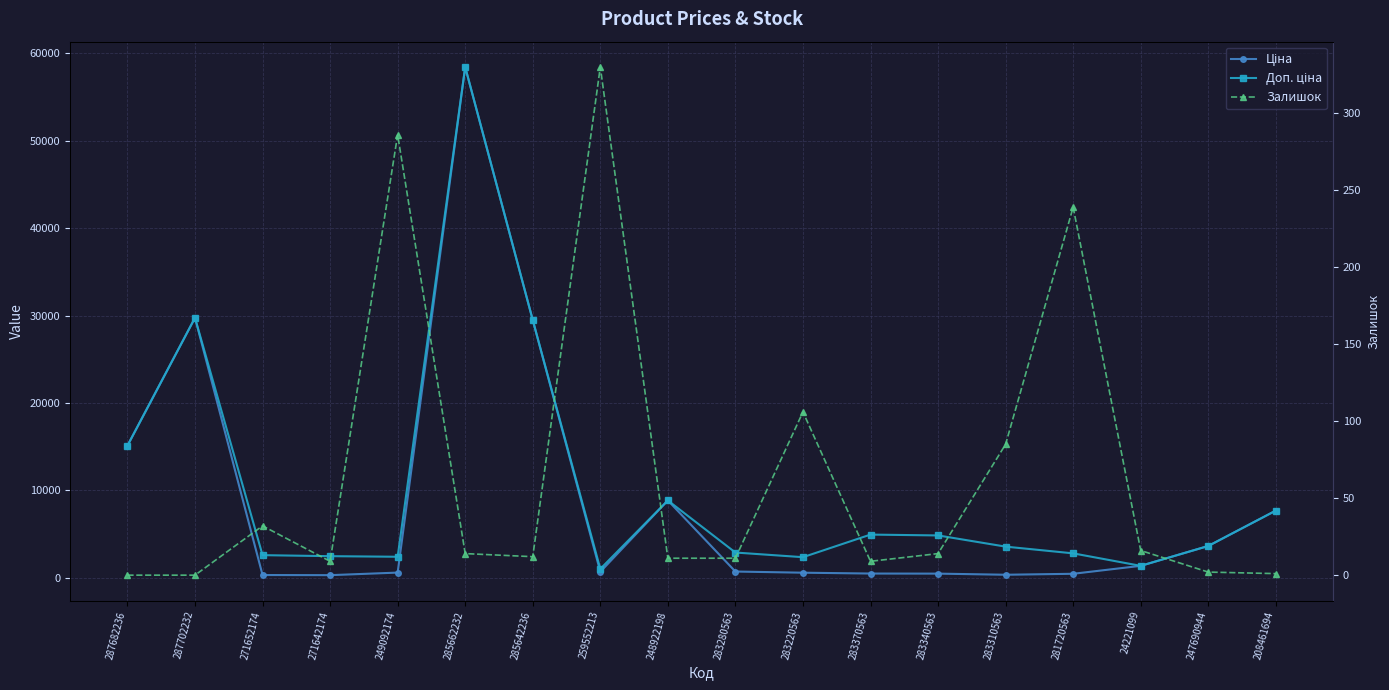

The value of Доп. ціна at 248922198 is 12740.4. True or false?

False